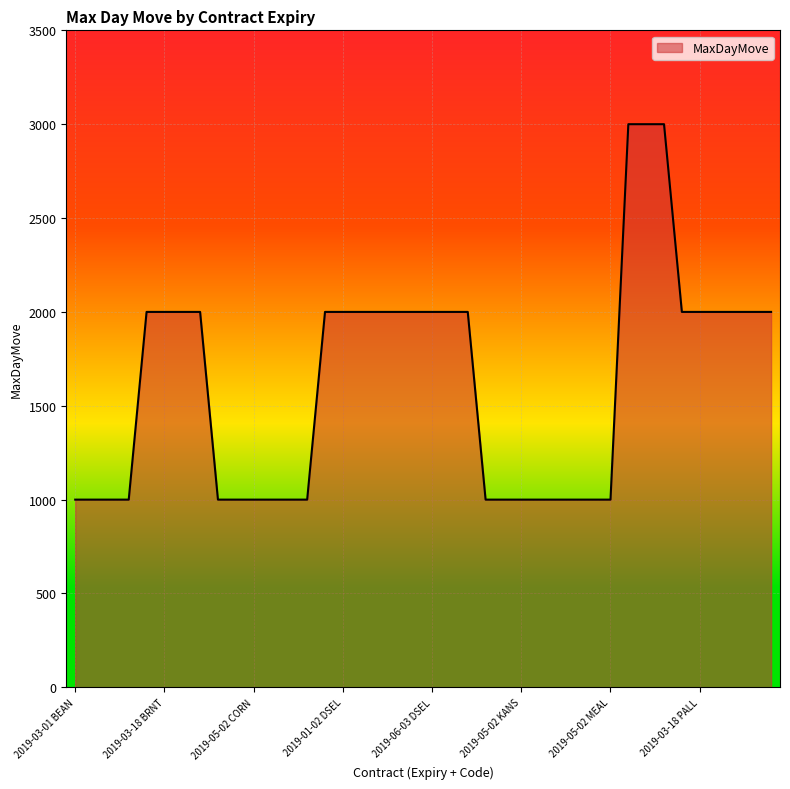

What is the greatest value displayed?

3000